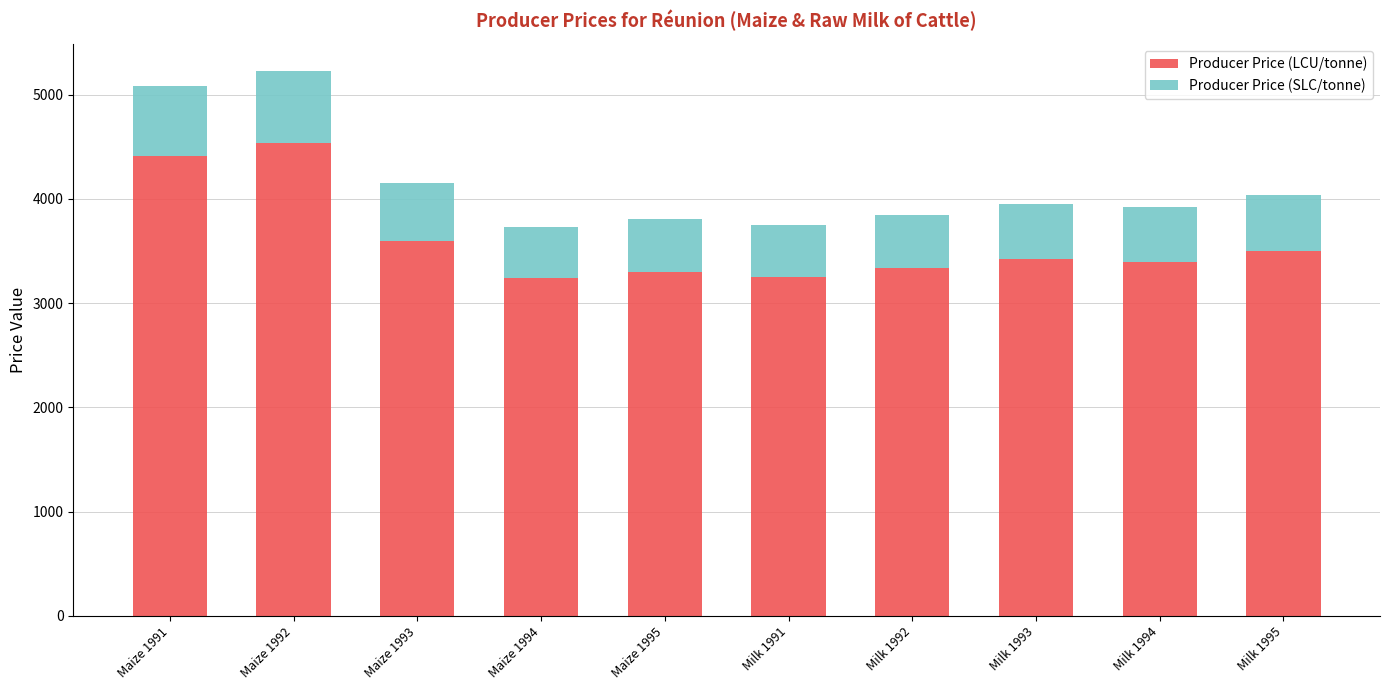

At which category is the sum across all series the highest?

Maize 1992